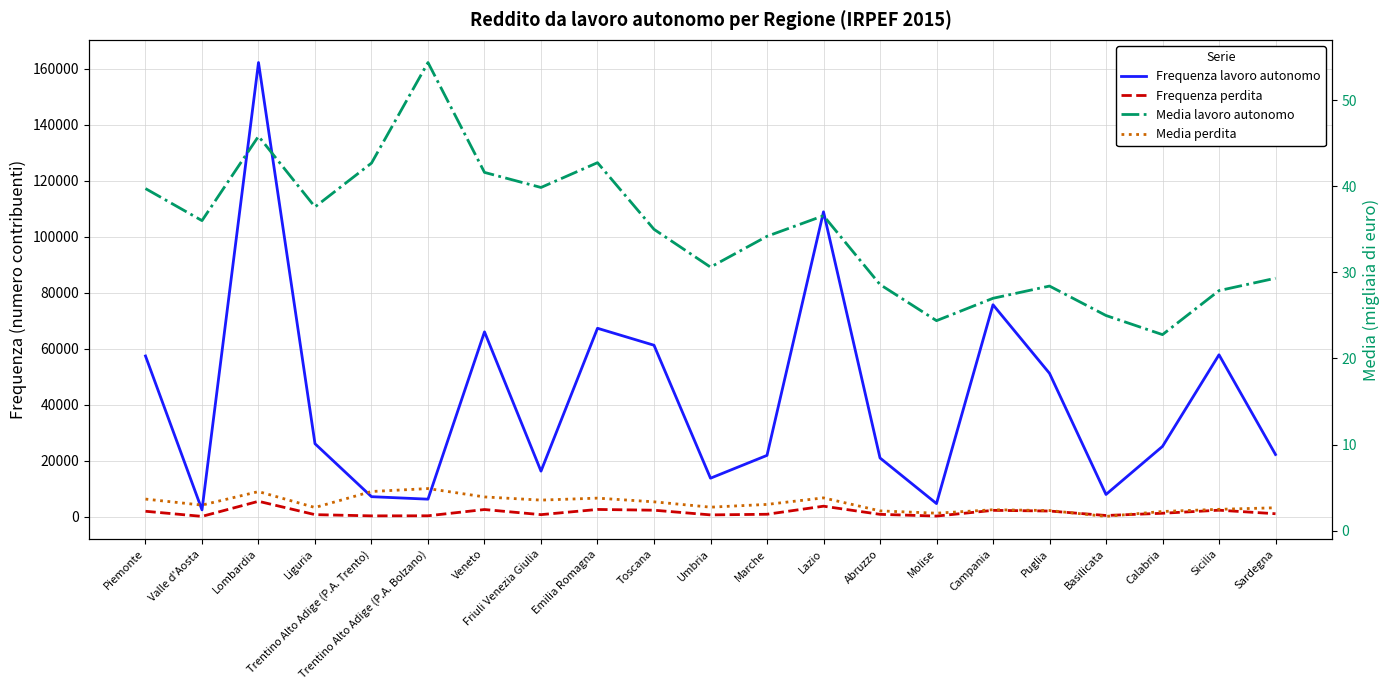

Is it true that Frequenza lavoro autonomo equals 12436.0 at Marche?

False